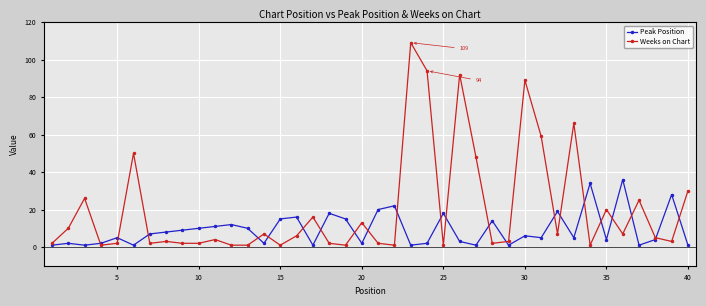

True or false: Weeks on Chart has more than 2 interior local peaks.

True